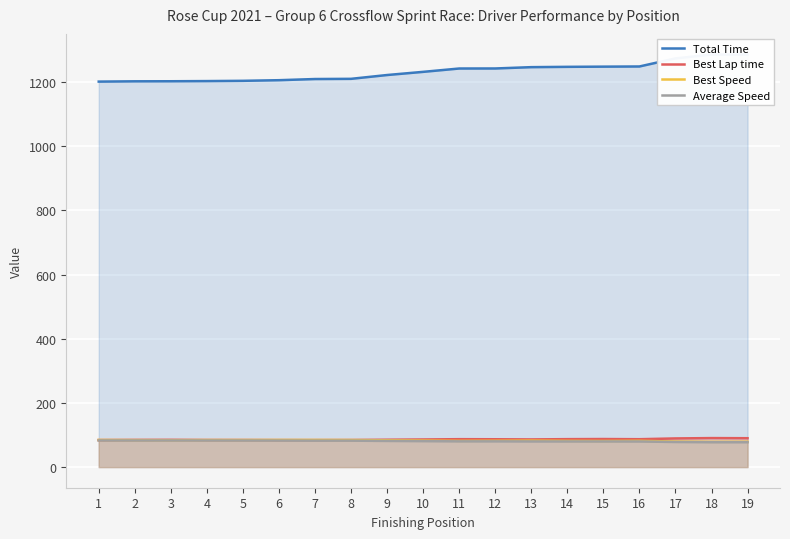

What are all the series names shown in the legend?

Total Time, Best Lap time, Best Speed, Average Speed